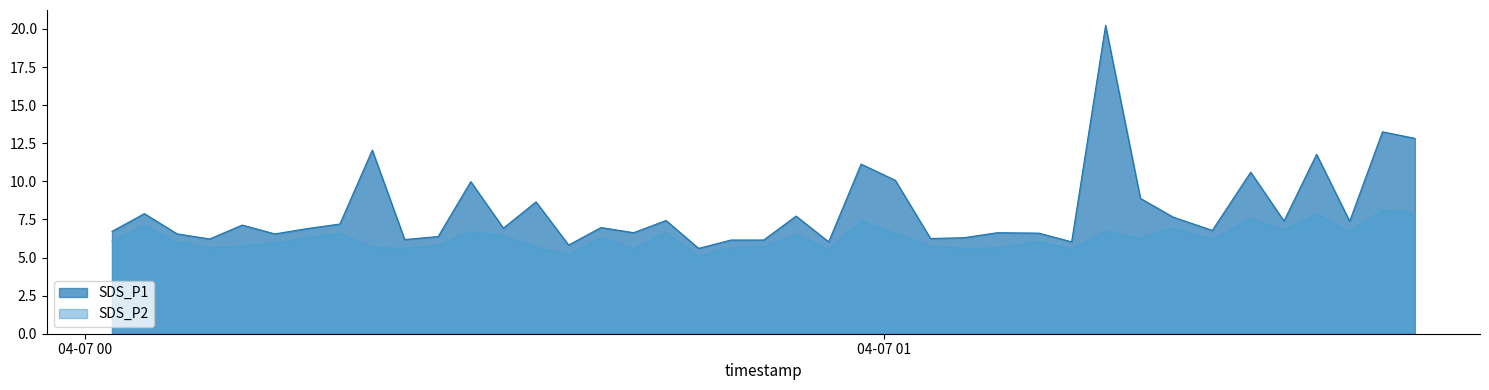

Which has a higher value, 2023/04/07 00:26:30 or 2023/04/07 00:02:00?

2023/04/07 00:02:00